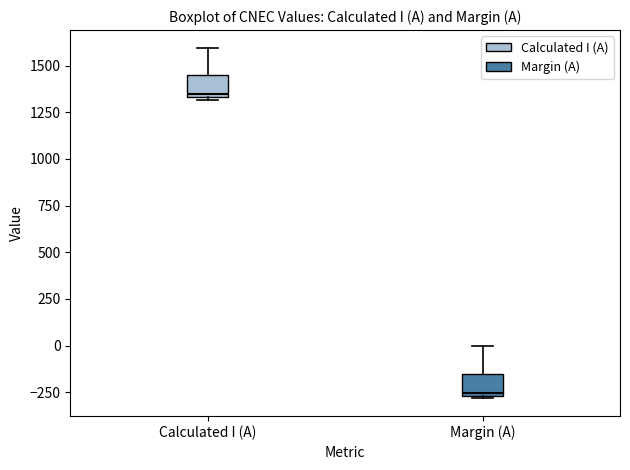

Reading left to right, read every box against the y-axis: the position of its median line, the range the box covers, and the ends of its whiskers. The values are not printed on the chart, so give them approximately, as read against the axis.

Calculated I (A): median 1350 (just above the box's lower edge), box 1350 to 1450, whiskers 1300 to 1600
Margin (A): median -250 (just above the box's lower edge), box -250 to -150, whiskers -300 to 0